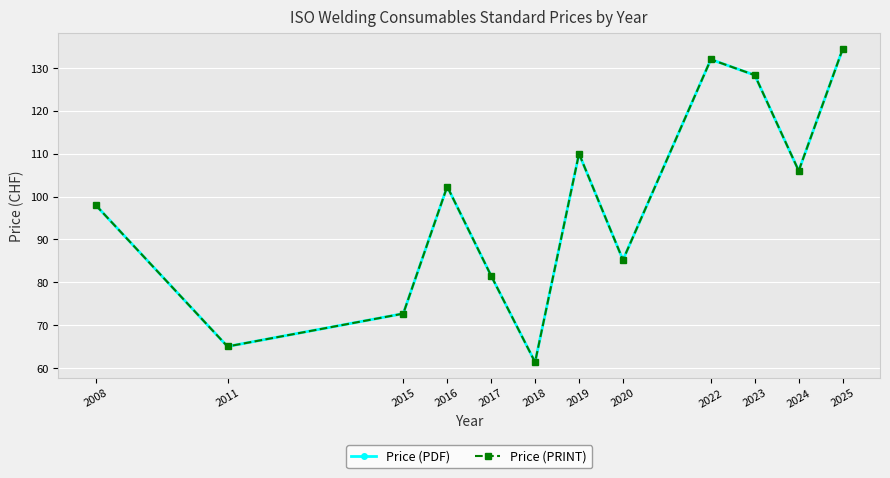

List the series in order of their peak value, lowest first.

Price (PDF), Price (PRINT)